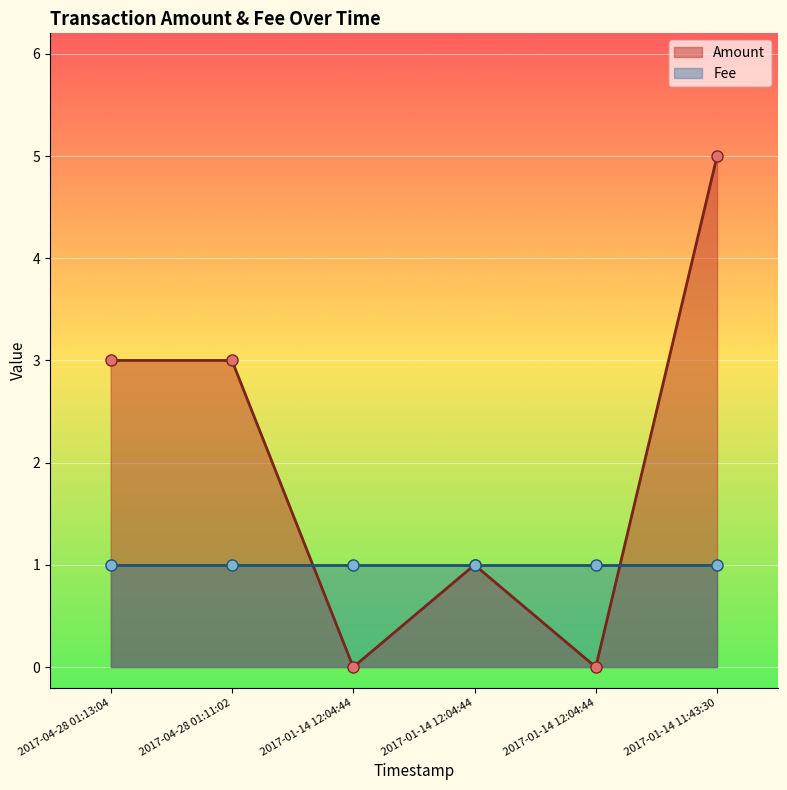

How many times do Amount and Fee cross each other?

2